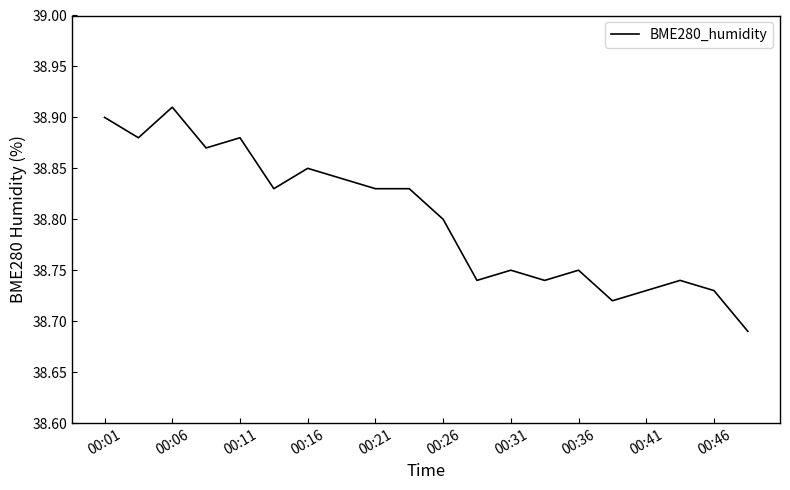

Which category has the highest value across all series?

00:06